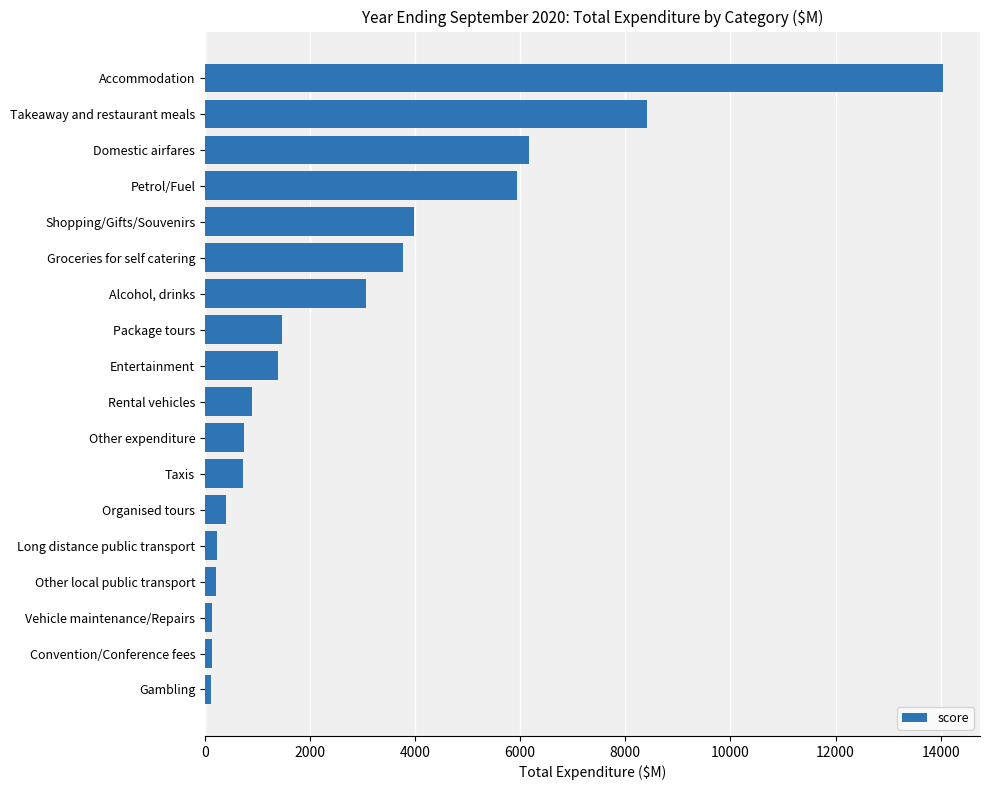

Rank the categories by value from lowest to highest.

Gambling, Convention/Conference fees, Vehicle maintenance/Repairs, Other local public transport, Long distance public transport, Organised tours, Taxis, Other expenditure, Rental vehicles, Entertainment, Package tours, Alcohol, drinks, Groceries for self catering, Shopping/Gifts/Souvenirs, Petrol/Fuel, Domestic airfares, Takeaway and restaurant meals, Accommodation